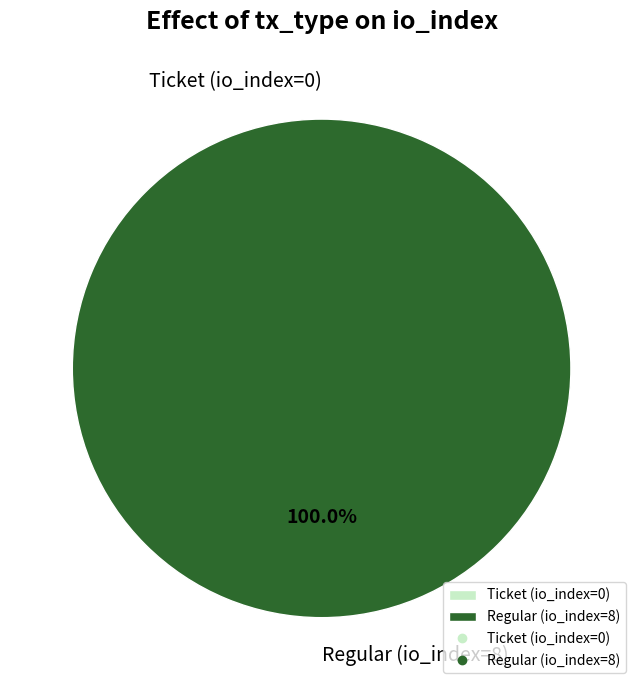

To the nearest percent, what portion does Regular (io_index=8) represent?

100%